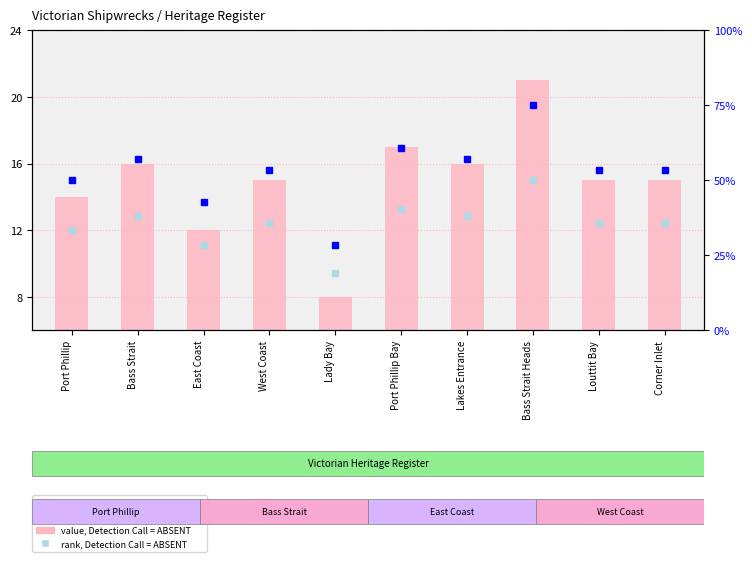

What is the sum of all value, Detection Call = ABSENT values?

149